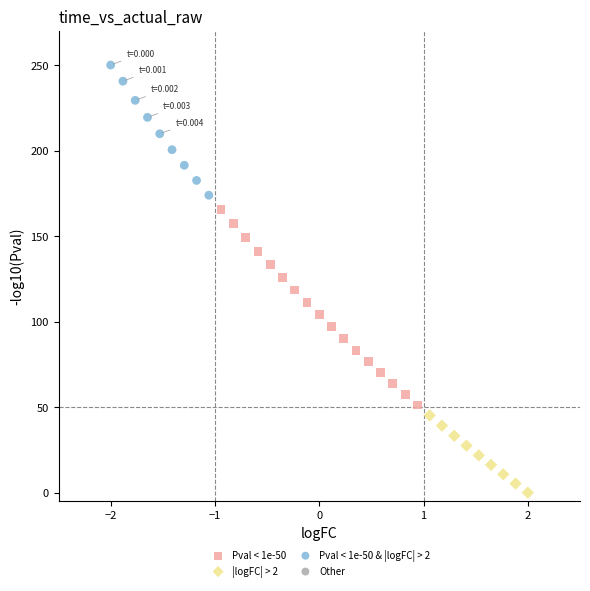

Which series has the widest spread of Y values?

Pval < 1e-50